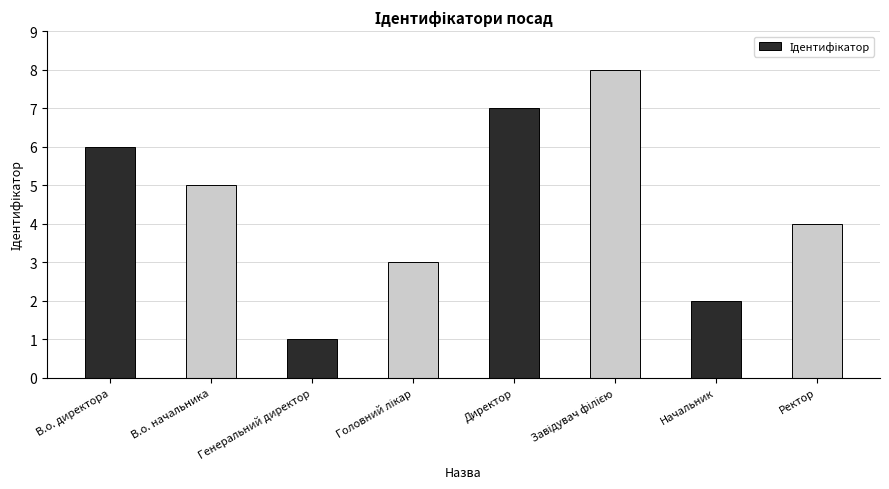

Approximately how many times larger is the value at В.о. директора compared to Начальник?

3.0